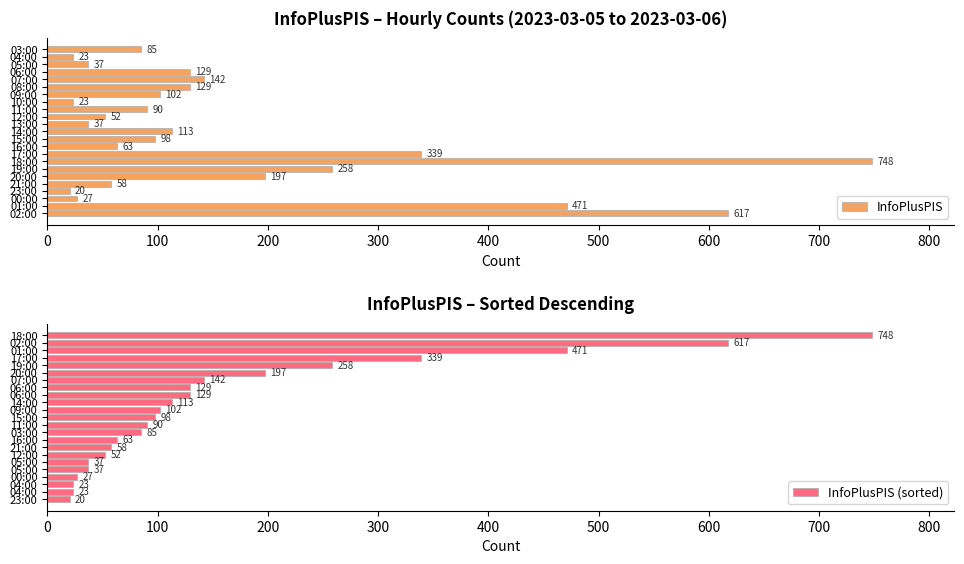

Count the number of categories in the chart.

23